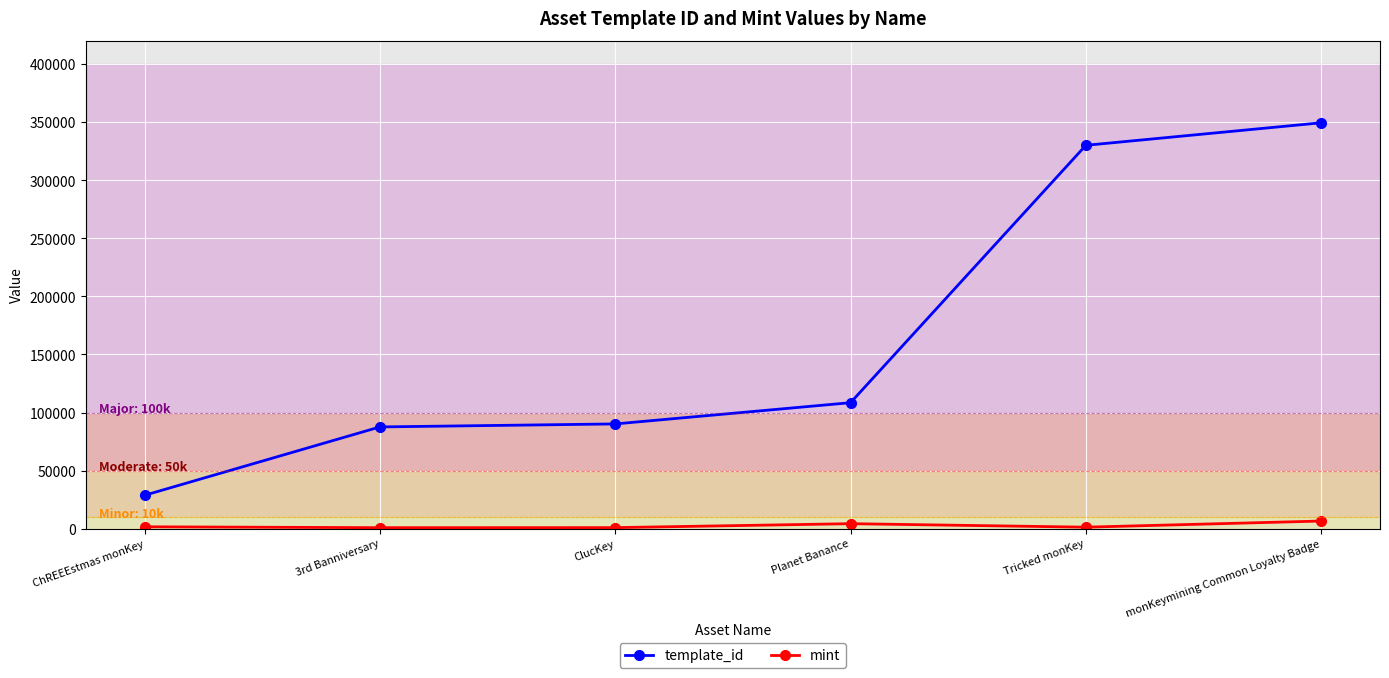

In mint, how many points are higher than both neighbors (excluding endpoints)?

1